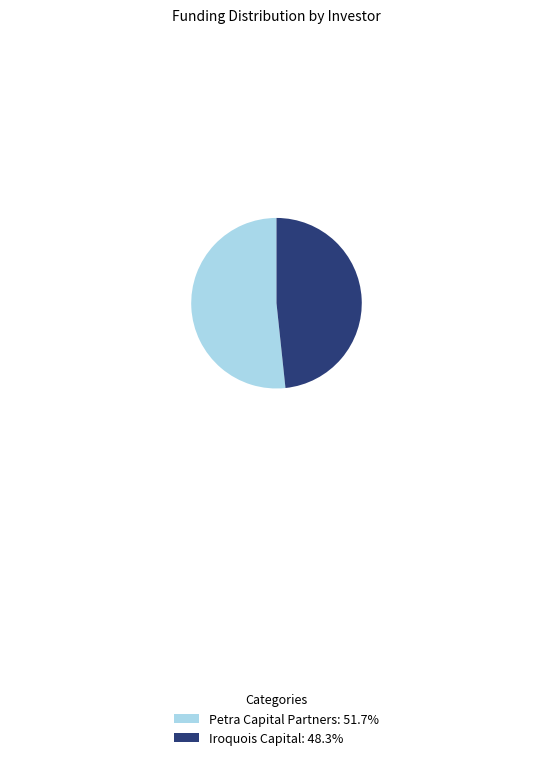

Is Iroquois Capital: 48.3% the majority of the pie?

No